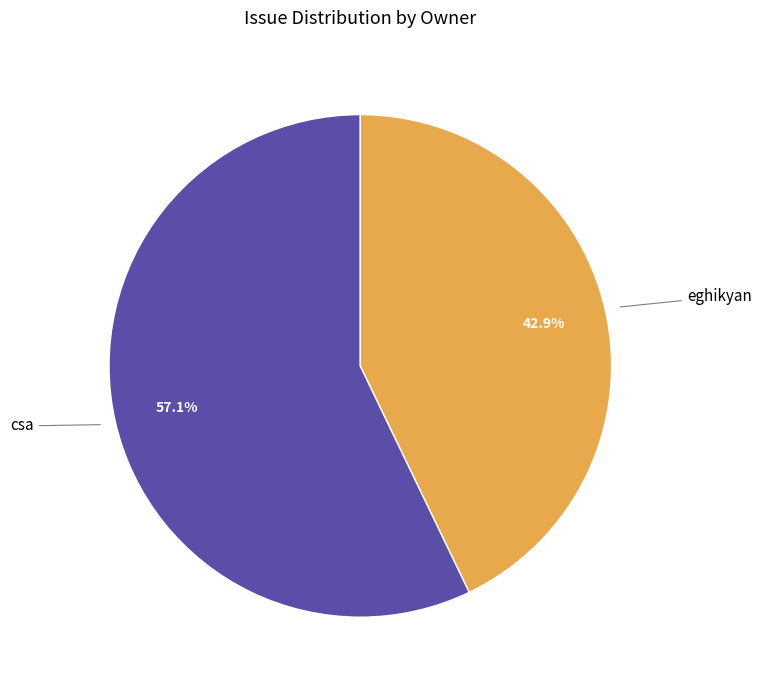

Rank the categories by value from highest to lowest.

csa, eghikyan